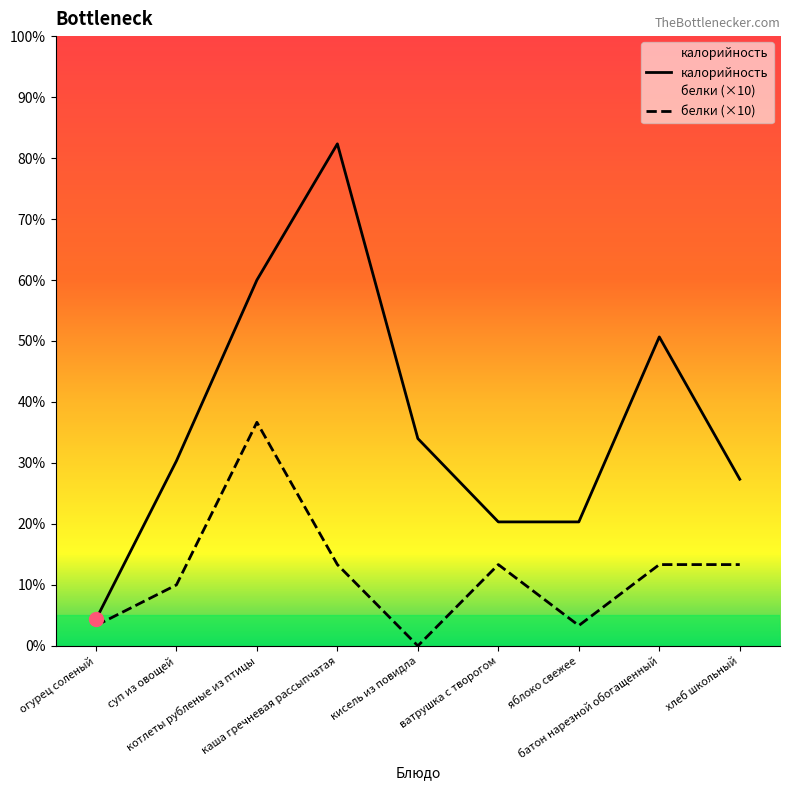

The value of белки at ватрушка с творогом is 16. True or false?

False